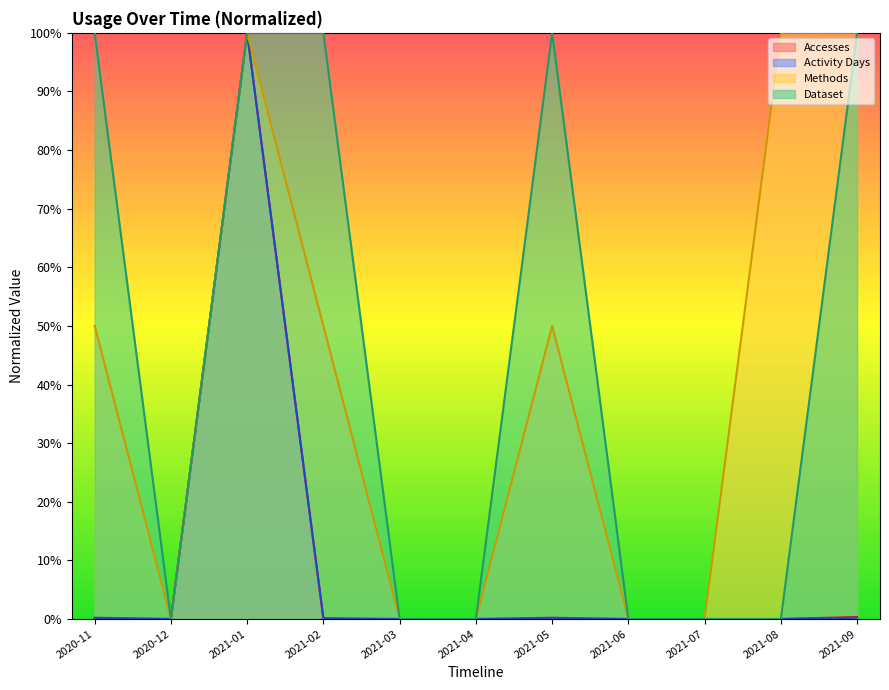

True or false: Dataset and Activity Days intersect in this chart.

False